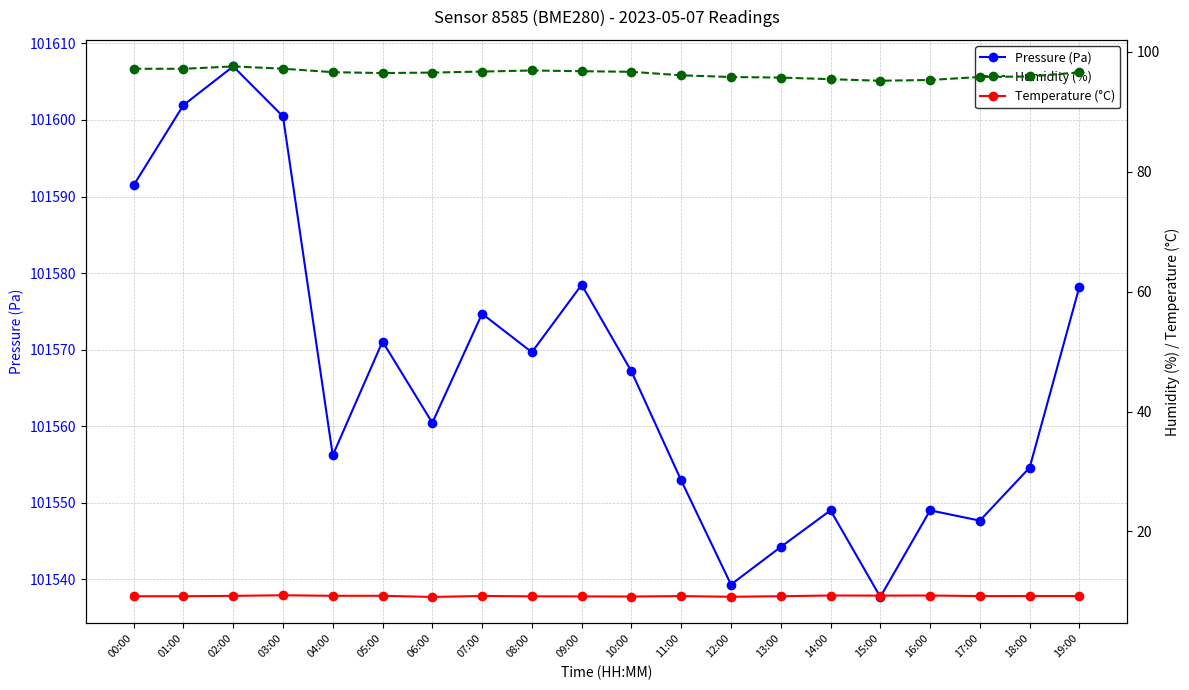

Which series has the largest total across all categories?

Pressure (Pa)